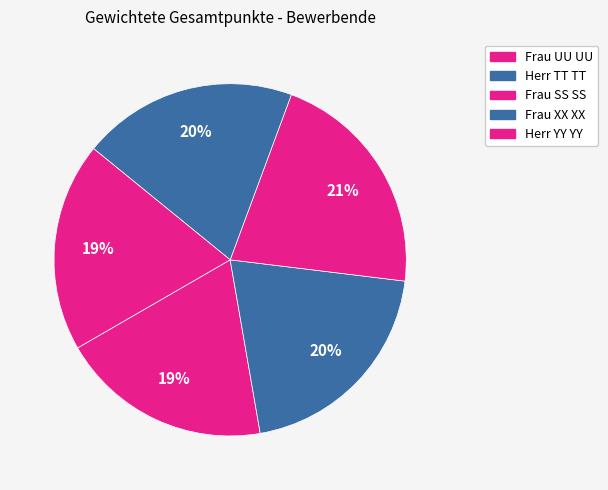

Which category has the smallest portion of the pie?

Herr YY YY